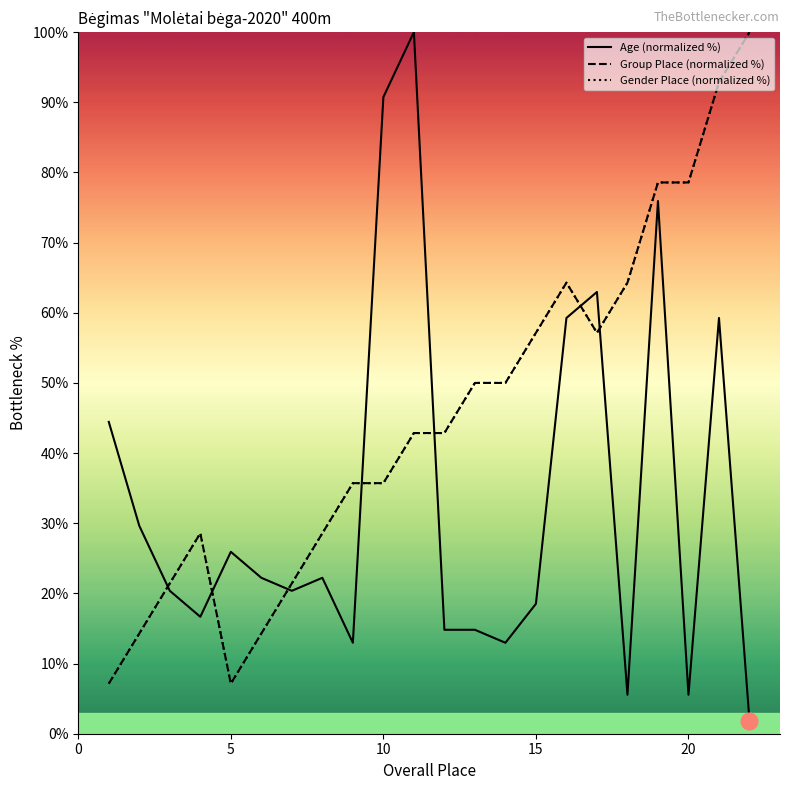

In Group Place (normalized %), how many points are higher than both neighbors (excluding endpoints)?

2